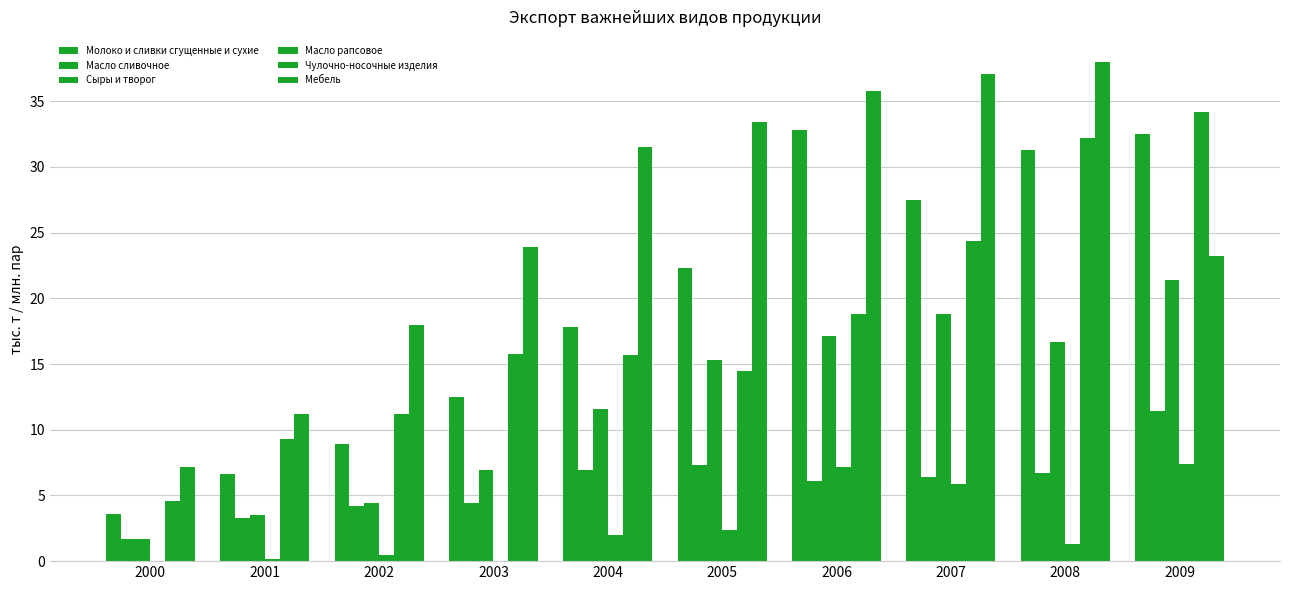

What is the average value of the Масло сливочное series?

5.8